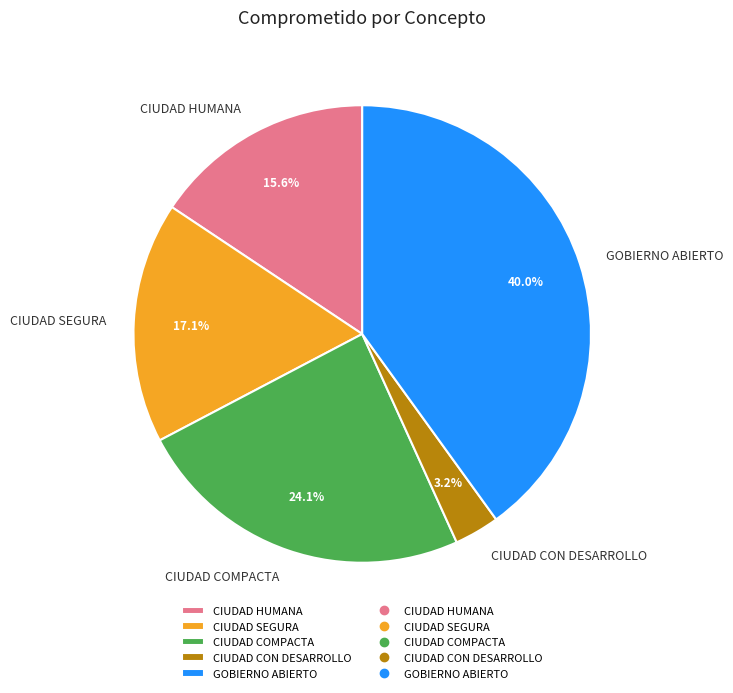

Is there any slice that represents more than half of the pie?

No